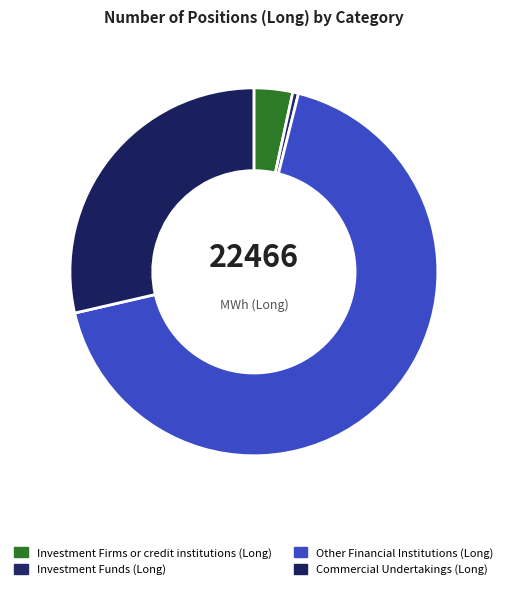

How many slices are in this pie chart?

4